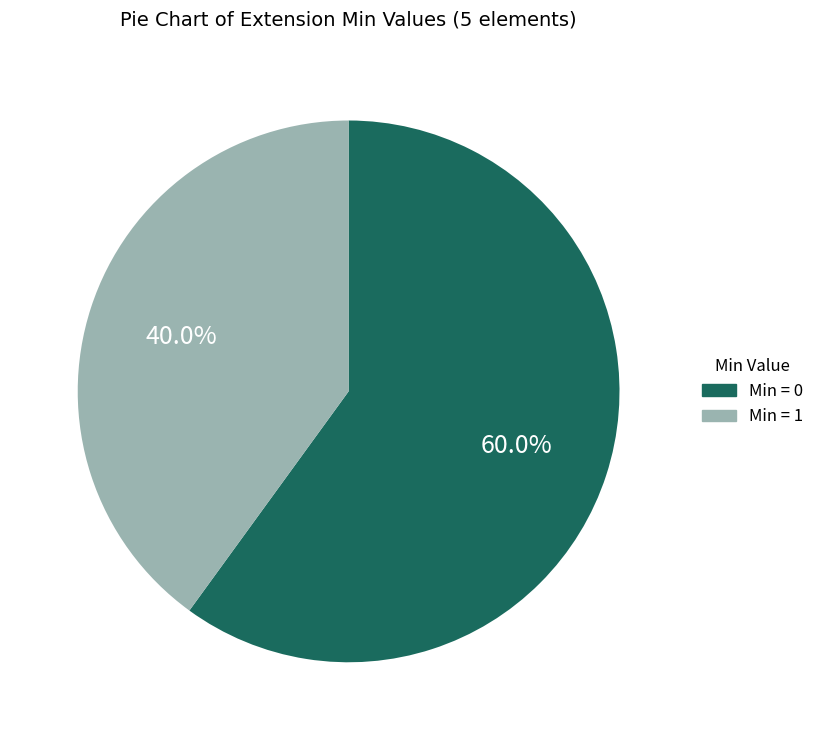

Does any single category account for the majority?

Yes